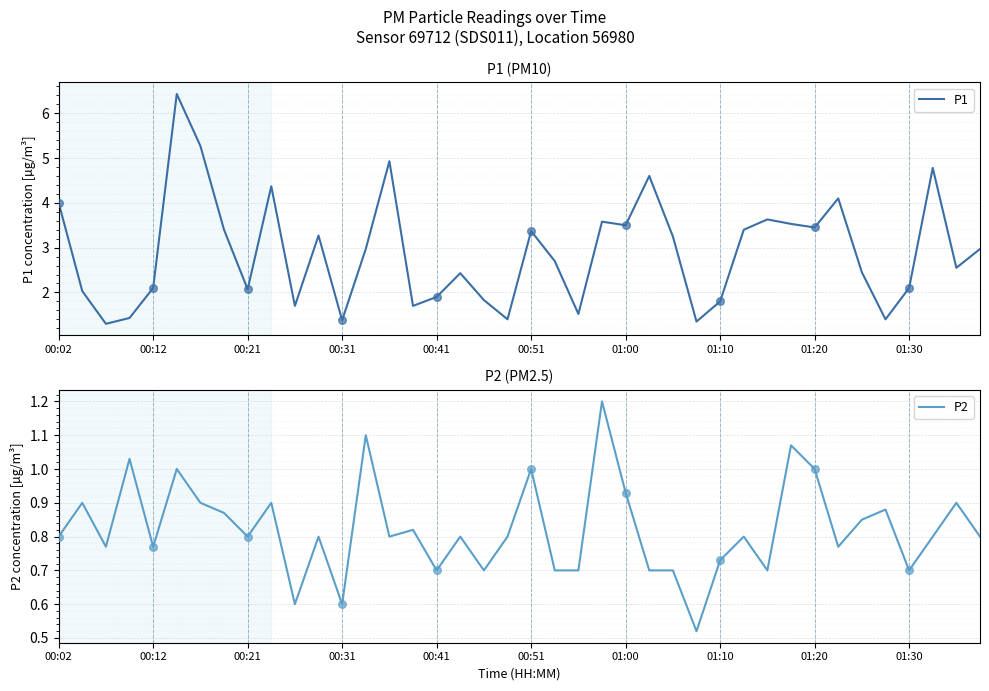

Which series has the largest total across all categories?

P1